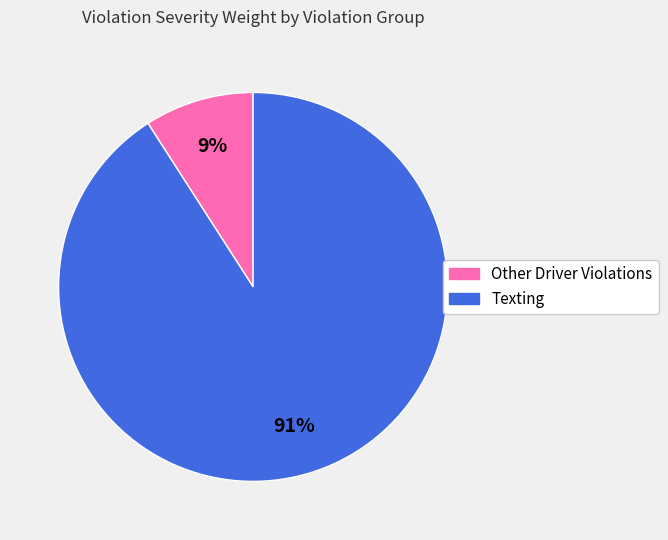

The Other Driver Violations slice represents 9% of the pie. True or false?

True